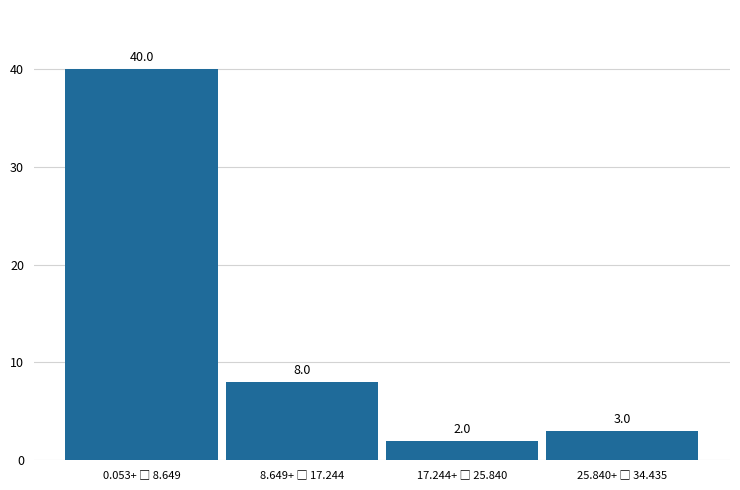

Reading left to right, transcribe all the data shown in this chart.

40	8	2	3